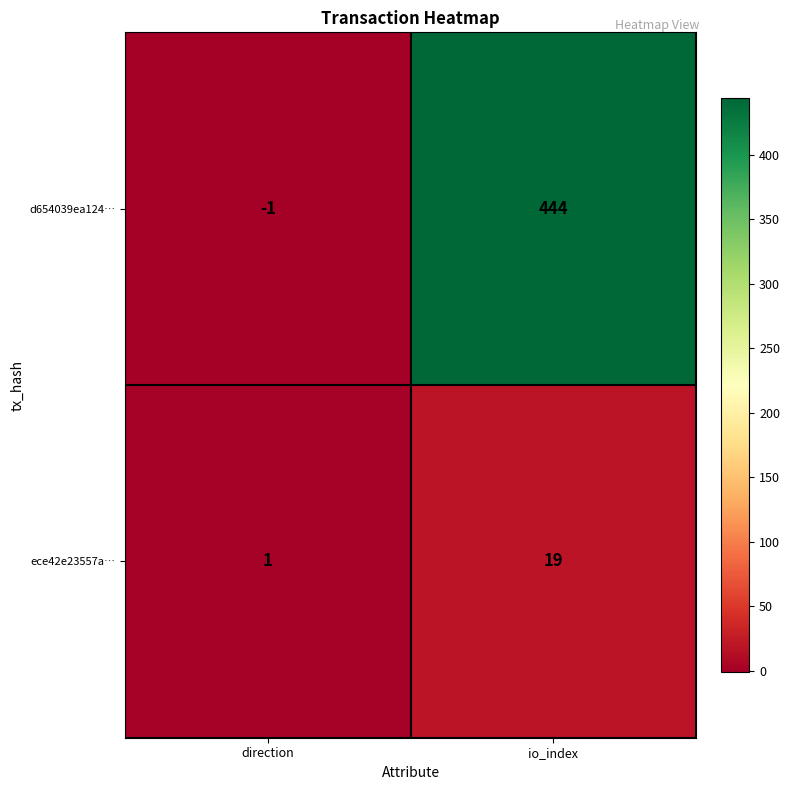

Reading left to right, list all the values displayed in this chart.

d654039ea124…: -1	444
ece42e23557a…: 1	19